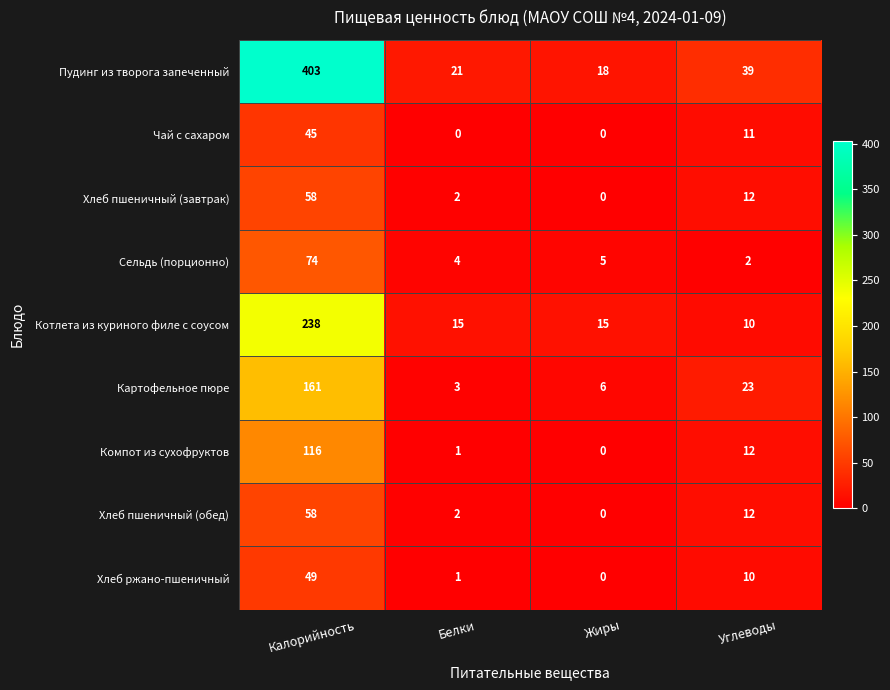

Which series has the largest total across all categories?

Пудинг из творога запеченный